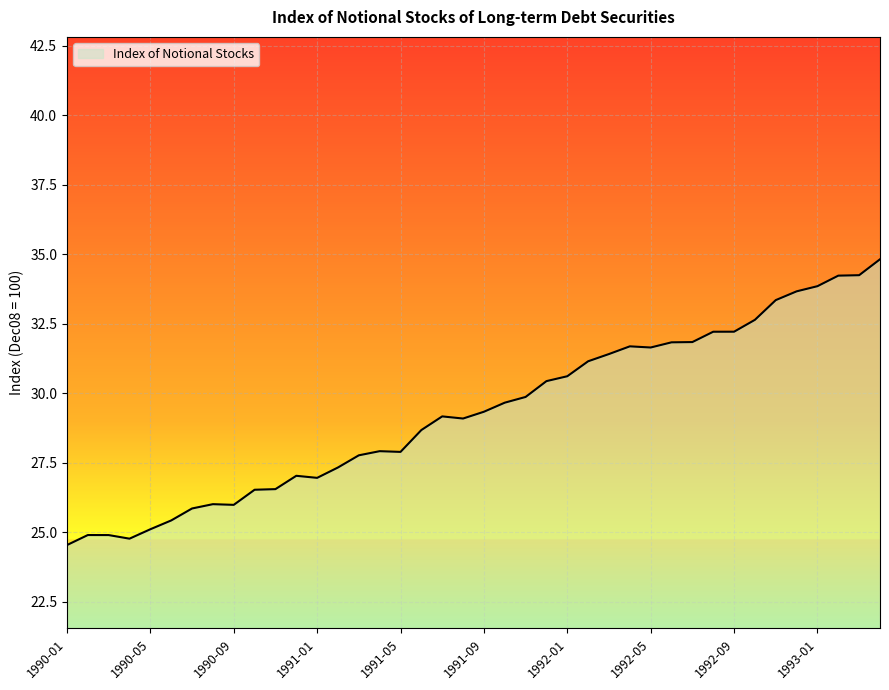

What is the smallest value displayed?

24.5